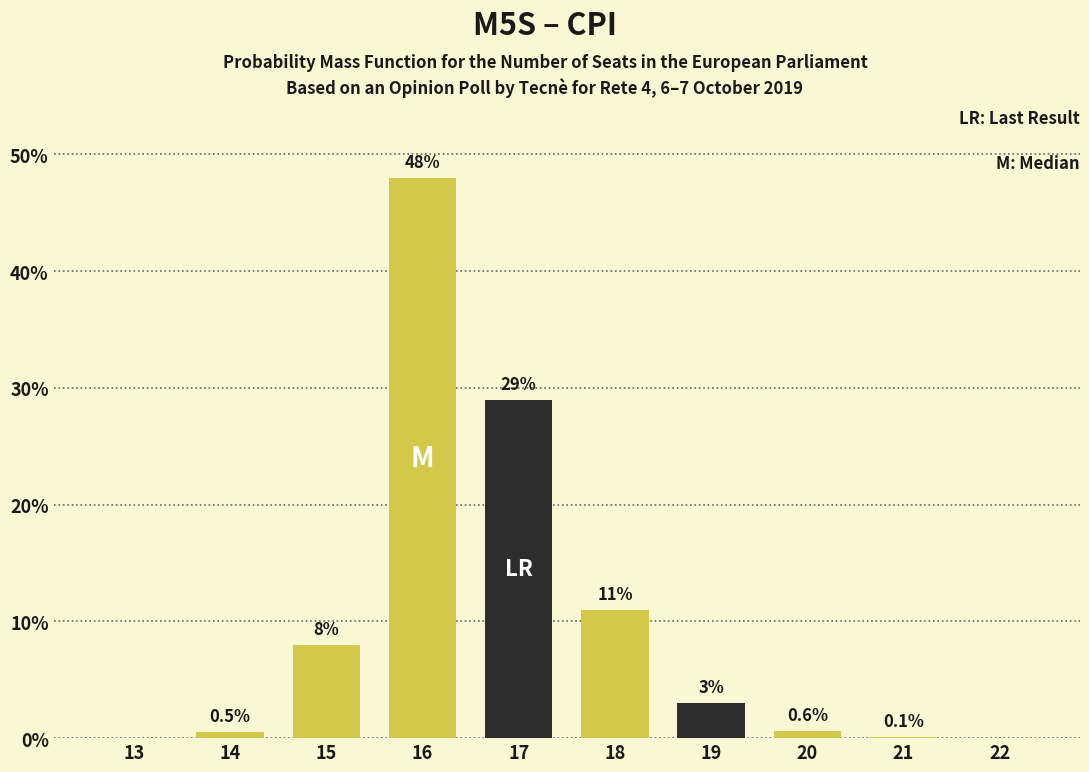

Reading left to right, extract all data points from this chart.

13=0.0	14=0.5	15=8.0	16=48.0	17=29.0	18=11.0	19=3.0	20=0.6	21=0.1	22=0.0